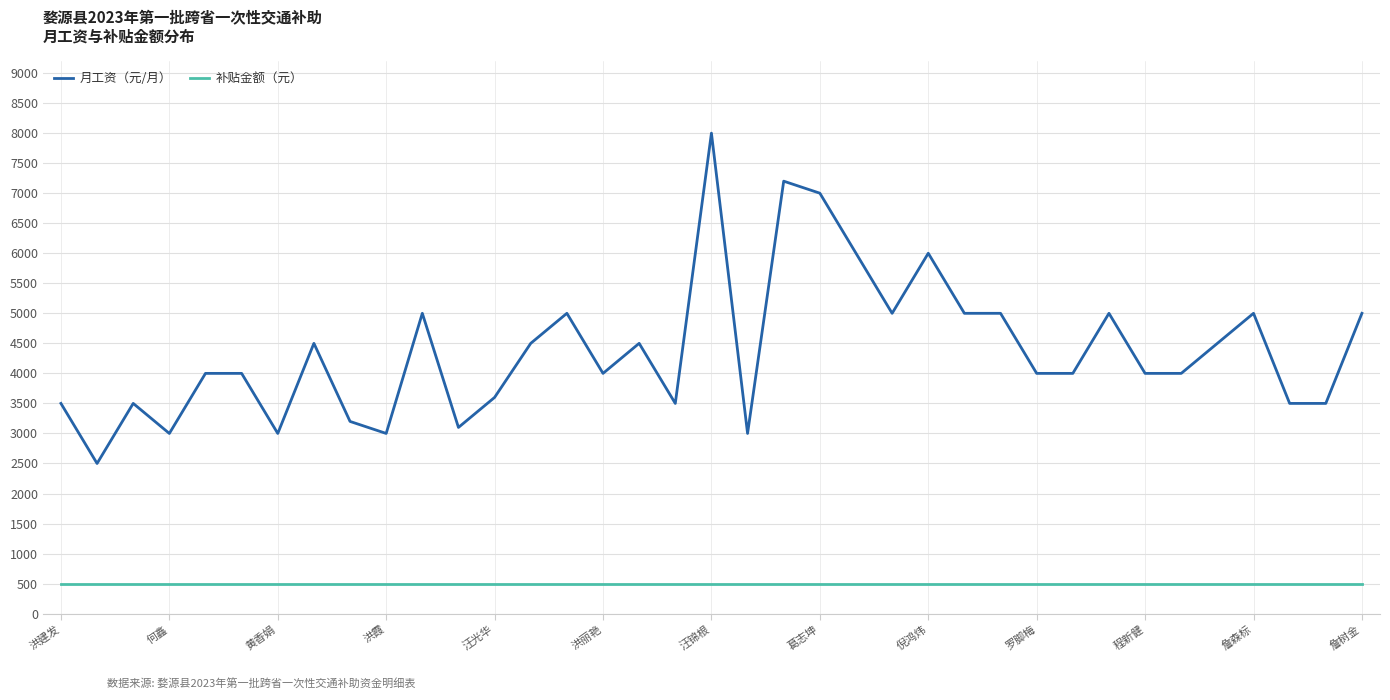

Rank the series by their maximum value, from highest to lowest.

月工资（元/月）, 补贴金额（元）